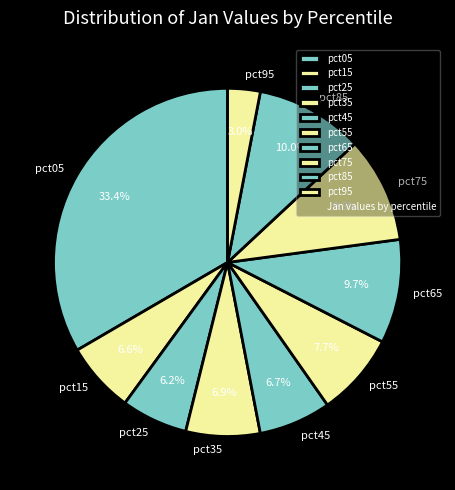

How many slices are in this pie chart?

10